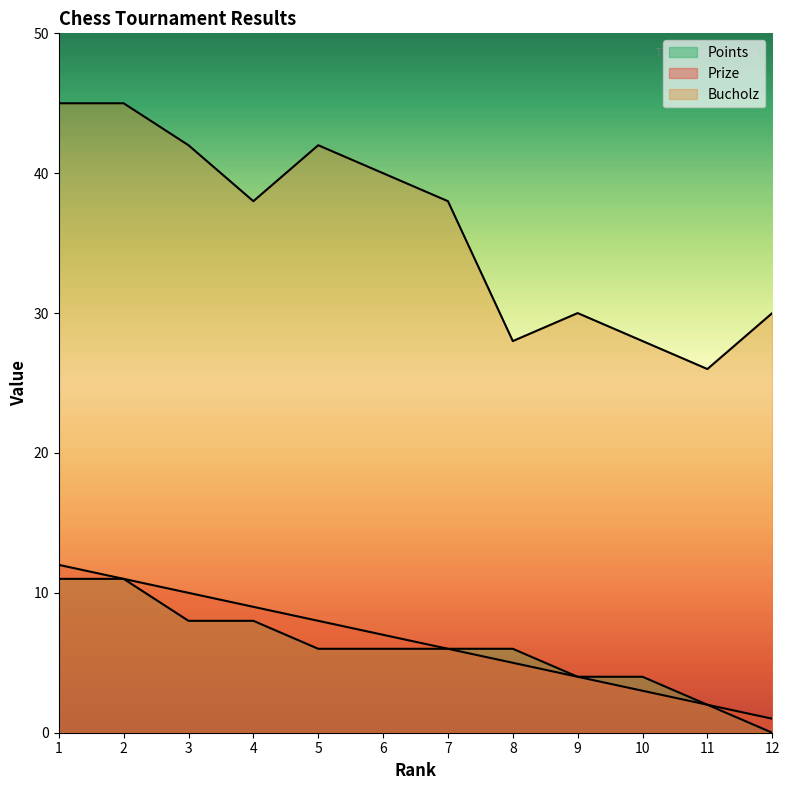

How many data points in Prize are less than 7?

6